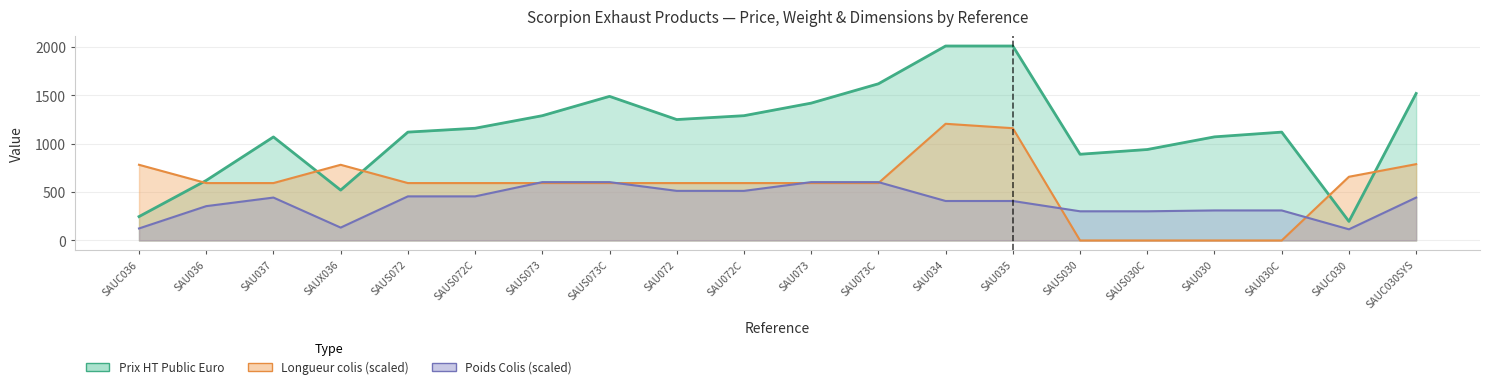

How many series are shown in this chart?

3